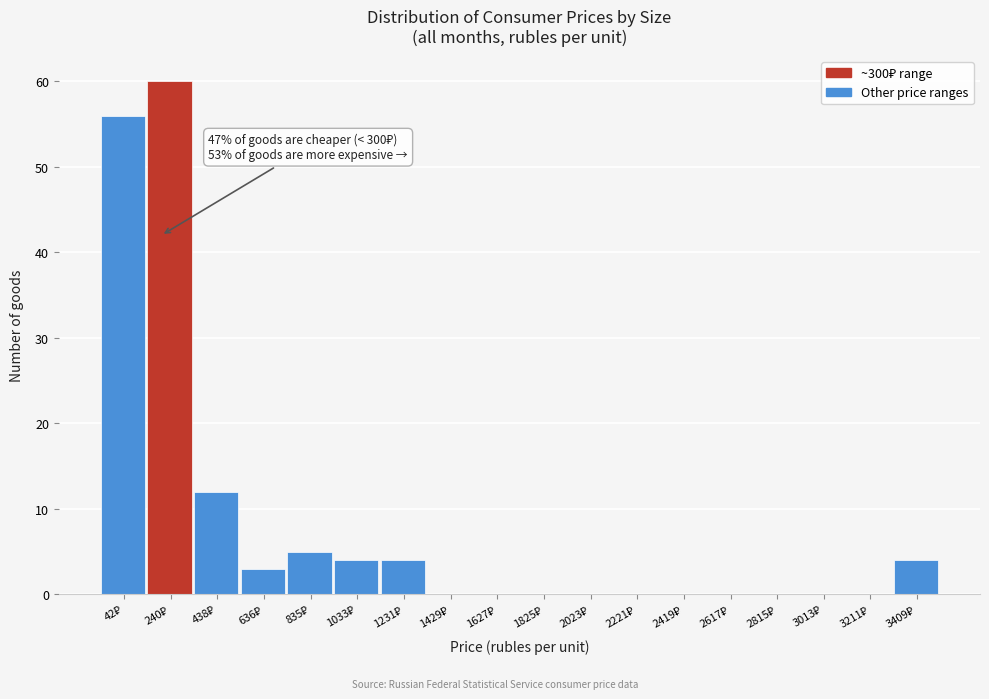

What is the sum of all values?

148